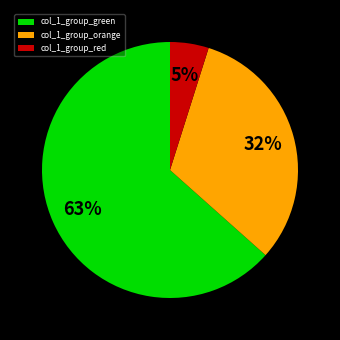

True or false: col_1_group_green accounts for 63% of the total.

True